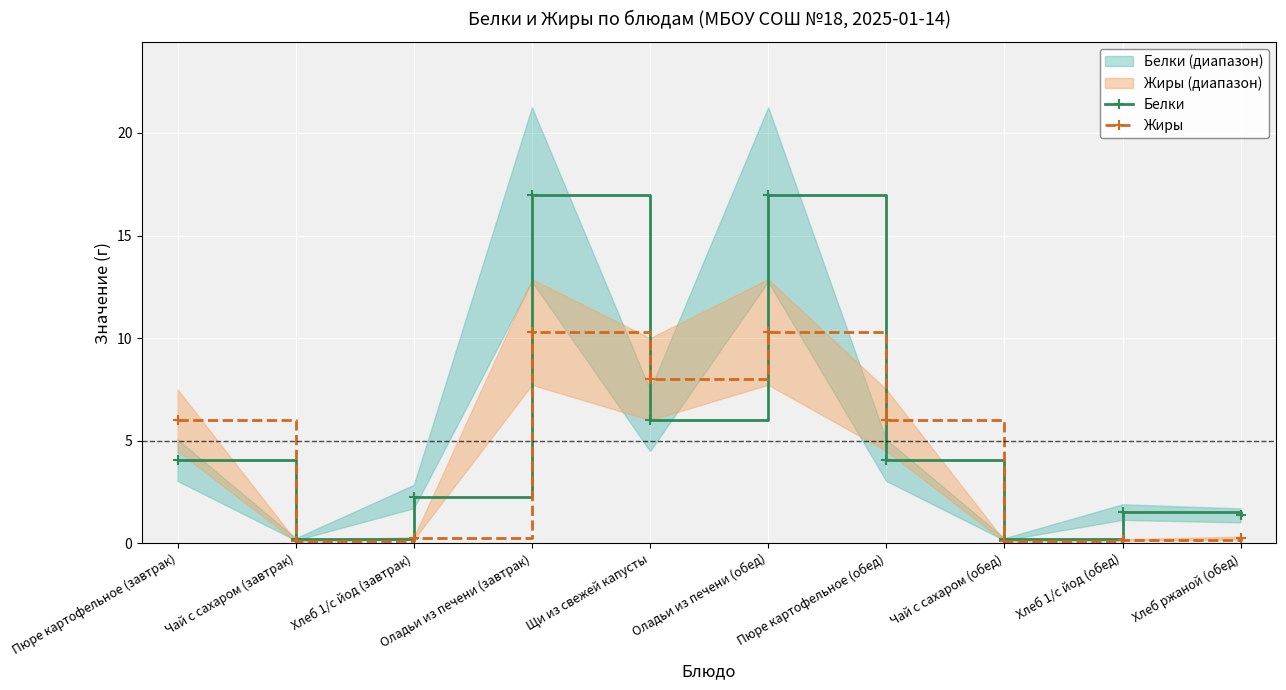

How many values in the Белки series exceed 4?

5